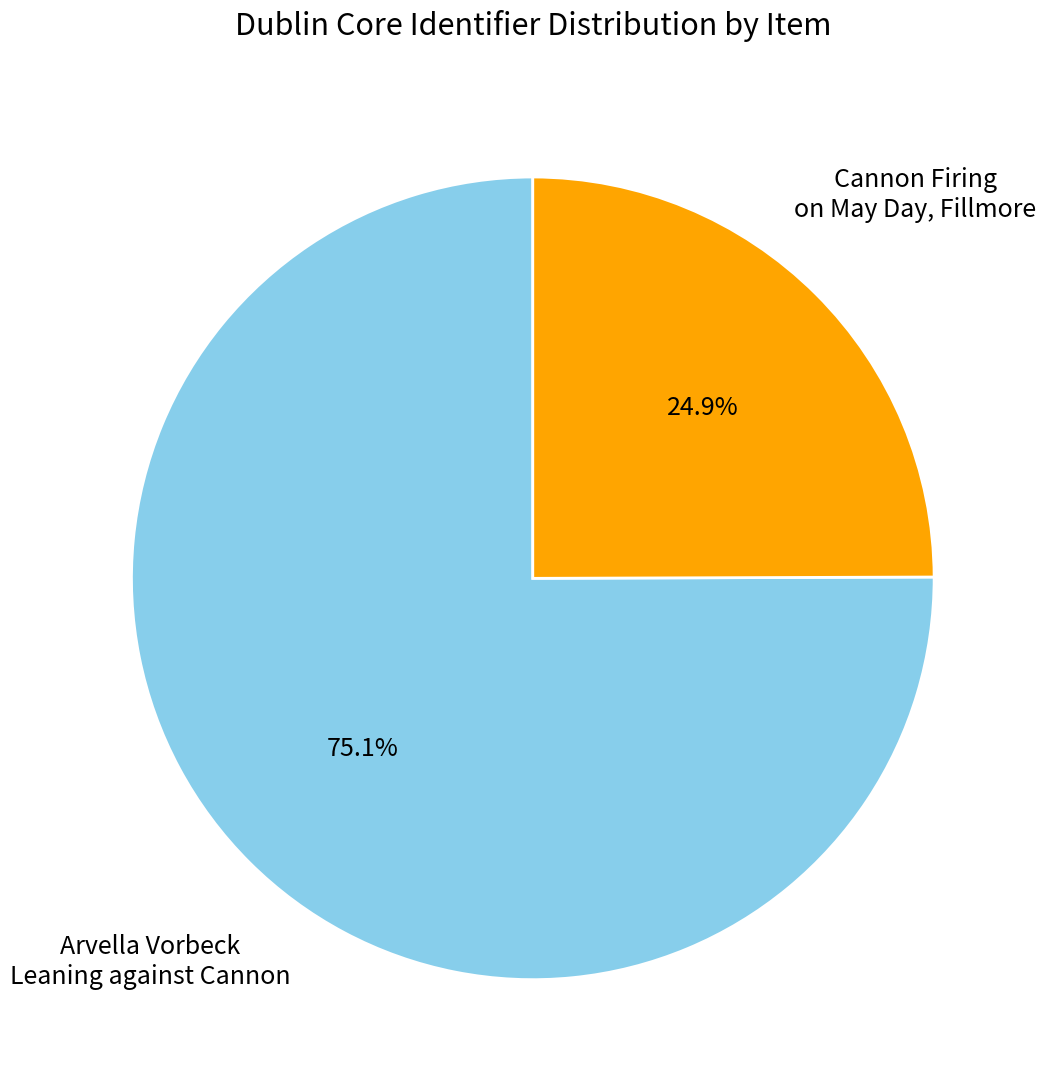

Combined, what portion of the pie is Cannon Firing on May Day, Fillmore and Arvella Vorbeck Leaning against Cannon?

100.0%